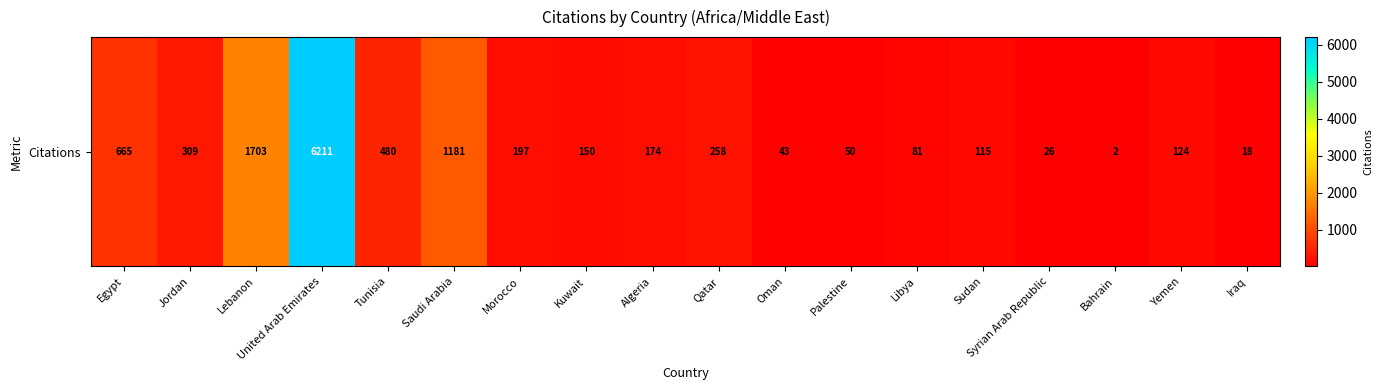

Which label corresponds to the smallest value in the chart?

Bahrain